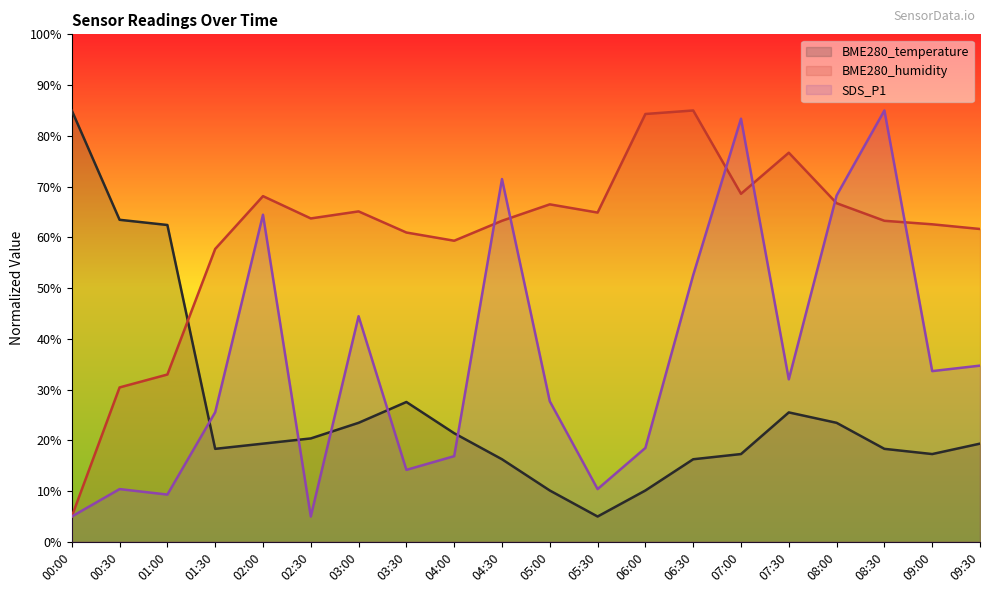

Where is SDS_P1 nearest to the value 45?

03:00